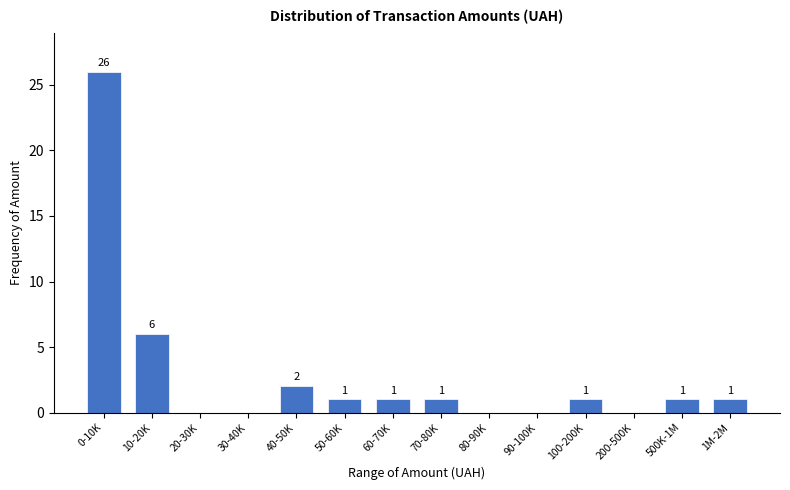

Reading right to left, transcribe all the data shown in this chart.

1M-2M=1	500K-1M=1	200-500K=0	100-200K=1	90-100K=0	80-90K=0	70-80K=1	60-70K=1	50-60K=1	40-50K=2	30-40K=0	20-30K=0	10-20K=6	0-10K=26